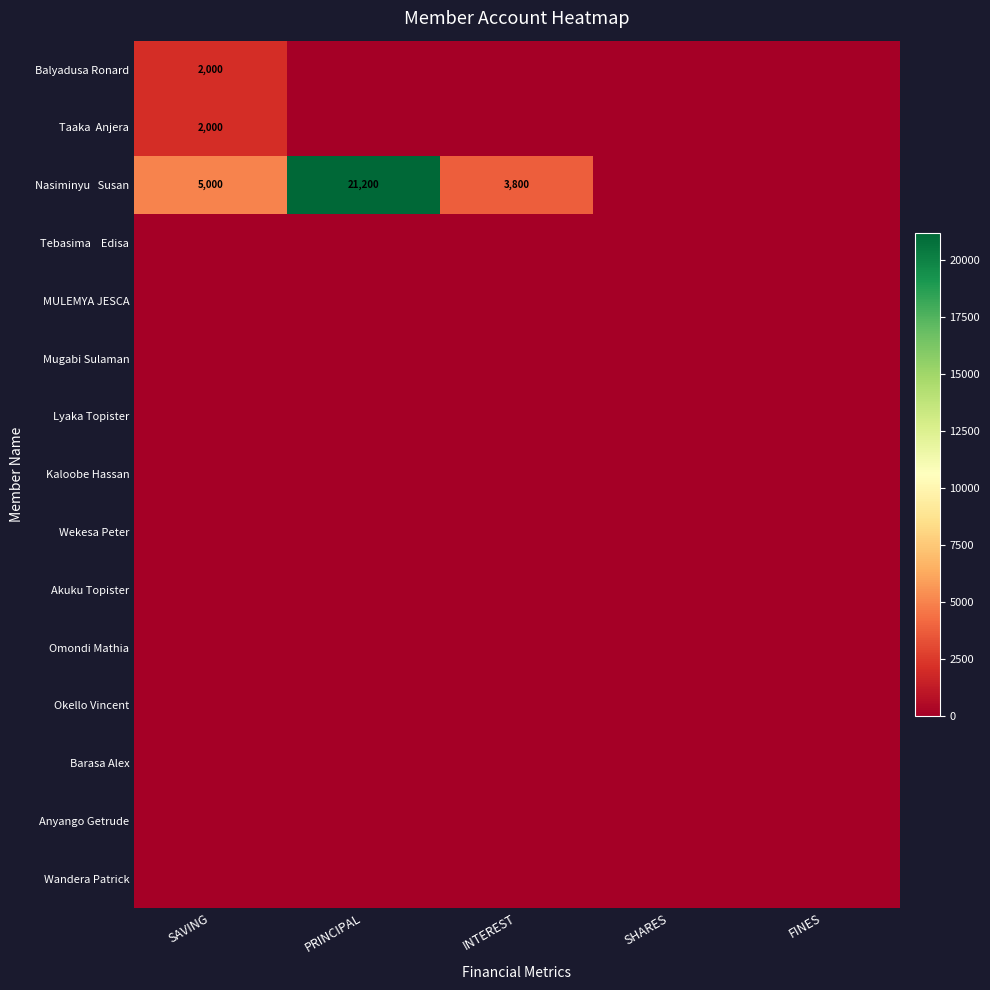

At which label is Nasiminyu Susan closest to 10600?

SAVING